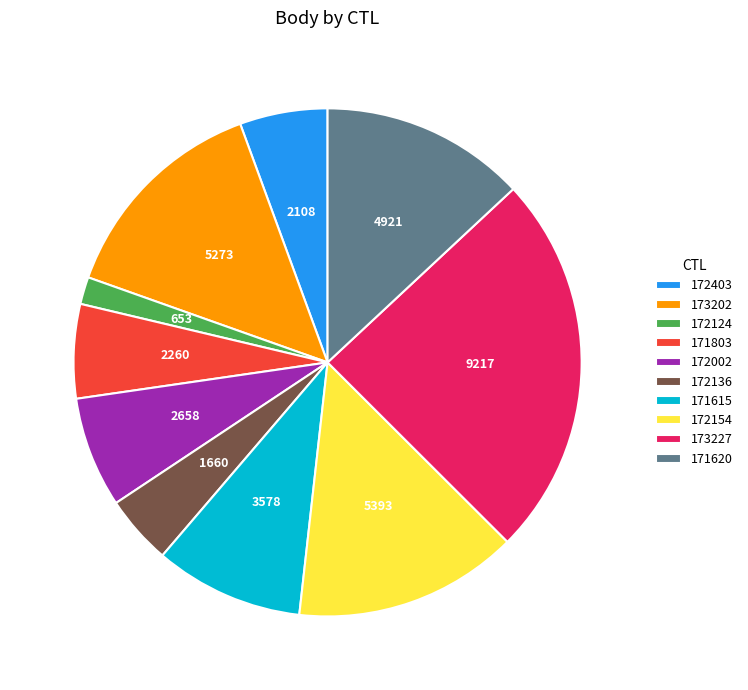

True or false: 172154 accounts for 7% of the total.

False